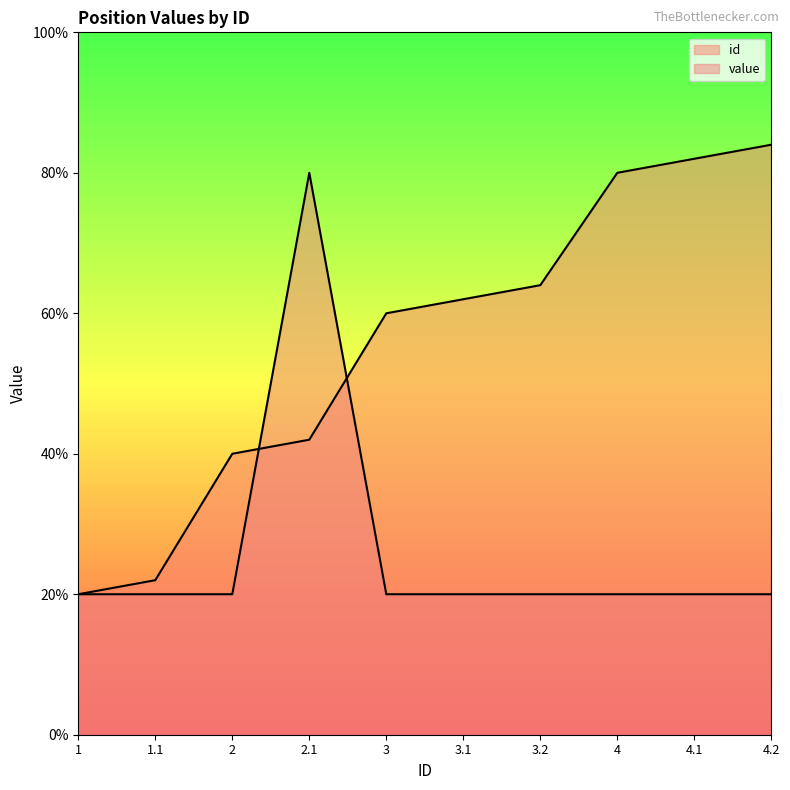

At which label does id first exceed 3?

3.1